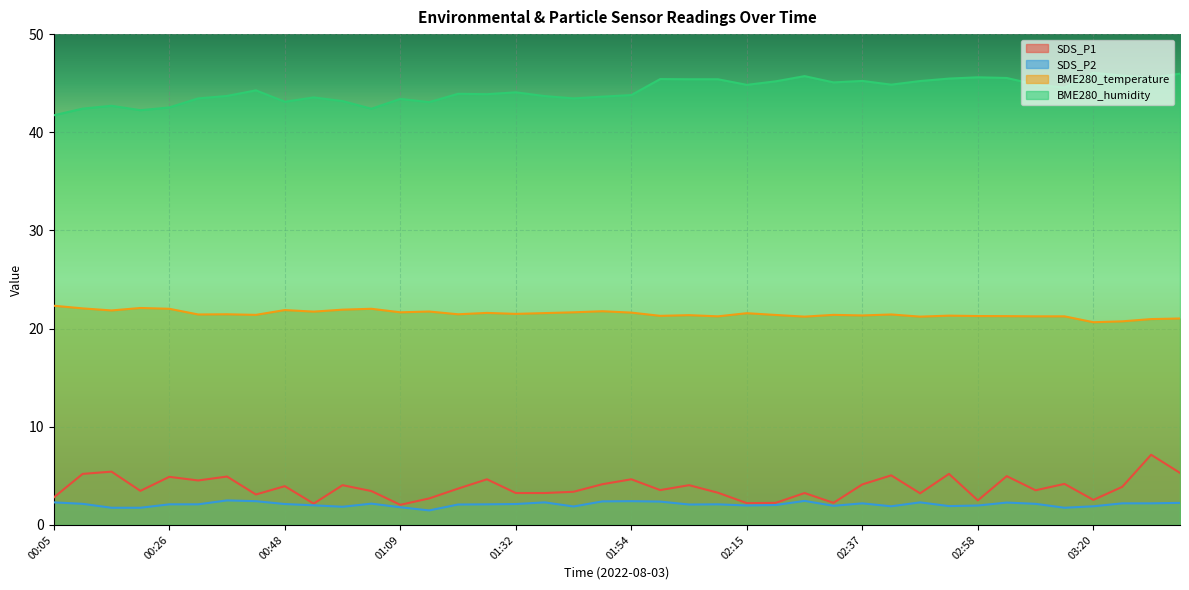

Which series has the largest total across all categories?

BME280_humidity